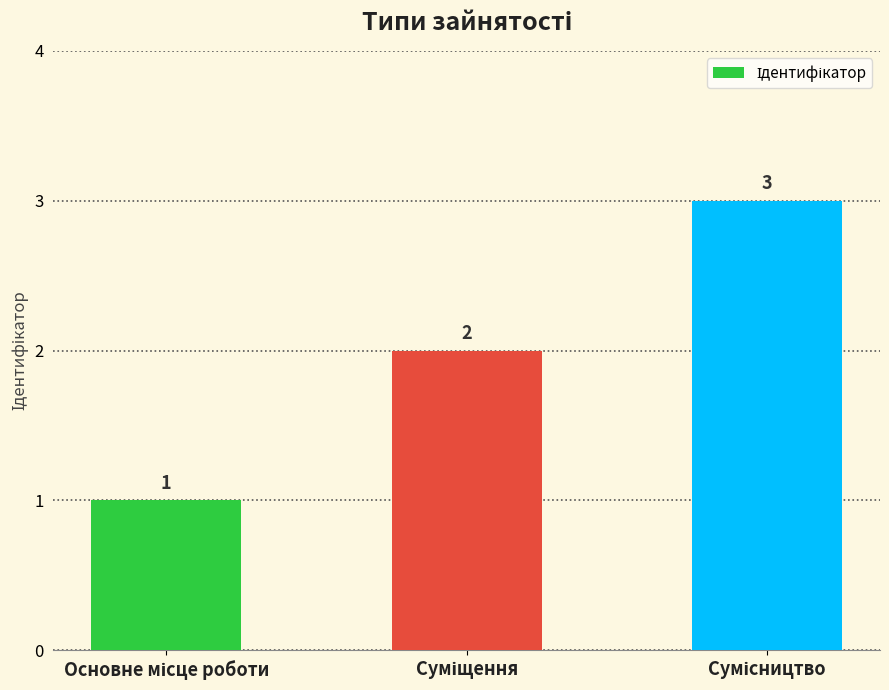

What is the value of the 2nd bar from the left?

2